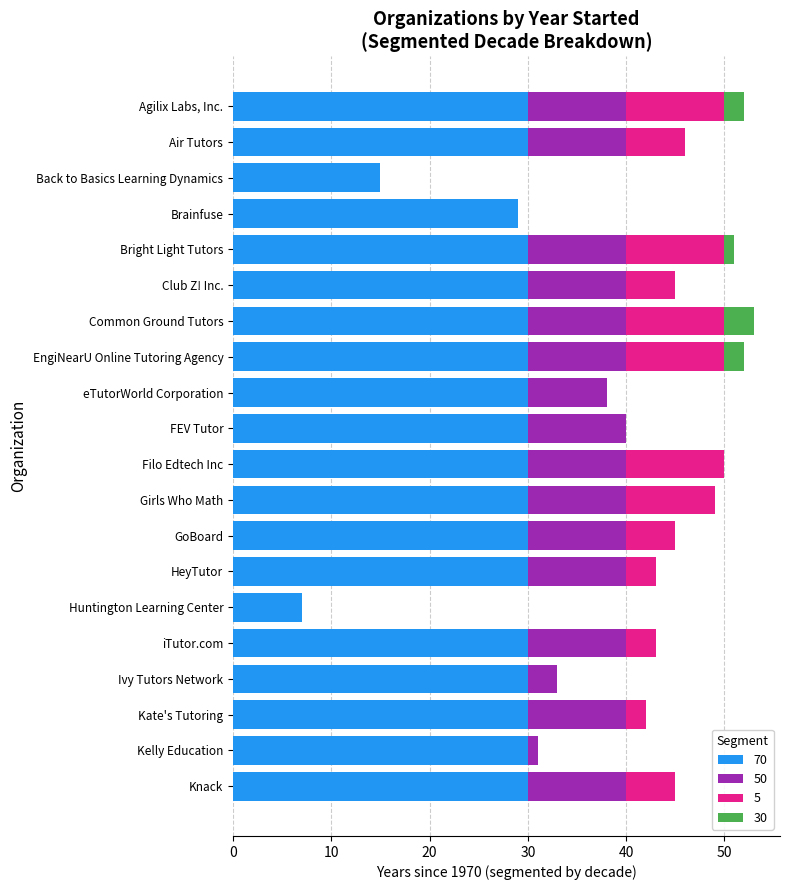

What is the total value across all series at Brainfuse?

29